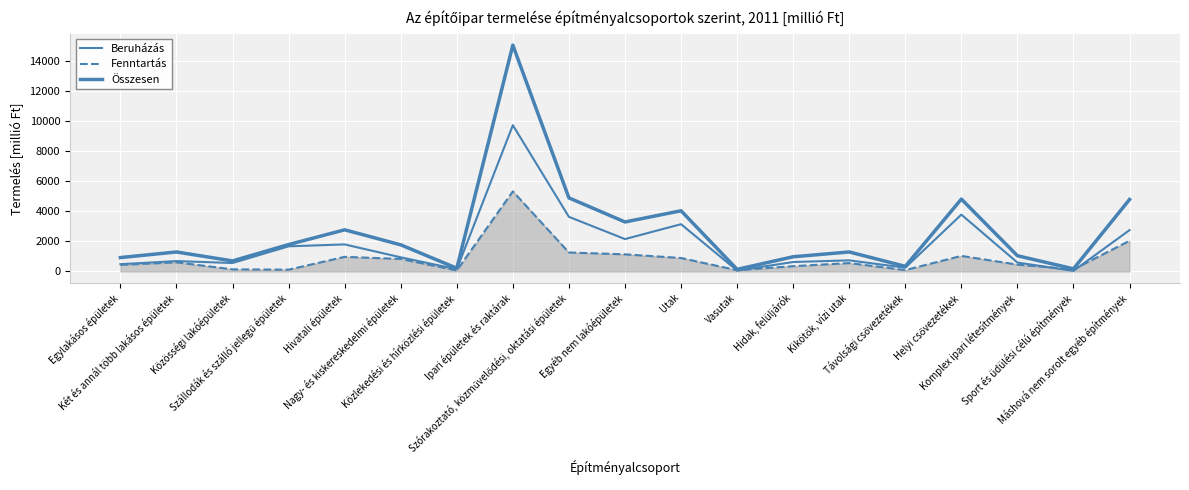

At which category does Beruházás reach its first local valley?

Közösségi lakóépületek